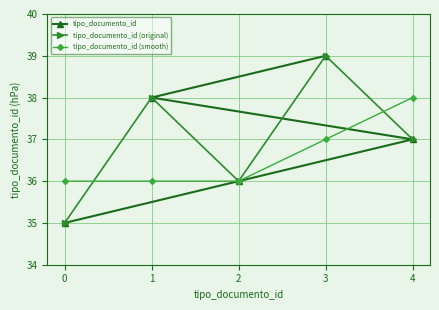

What is the difference between the tipo_documento_id values at 2 and 1?

2